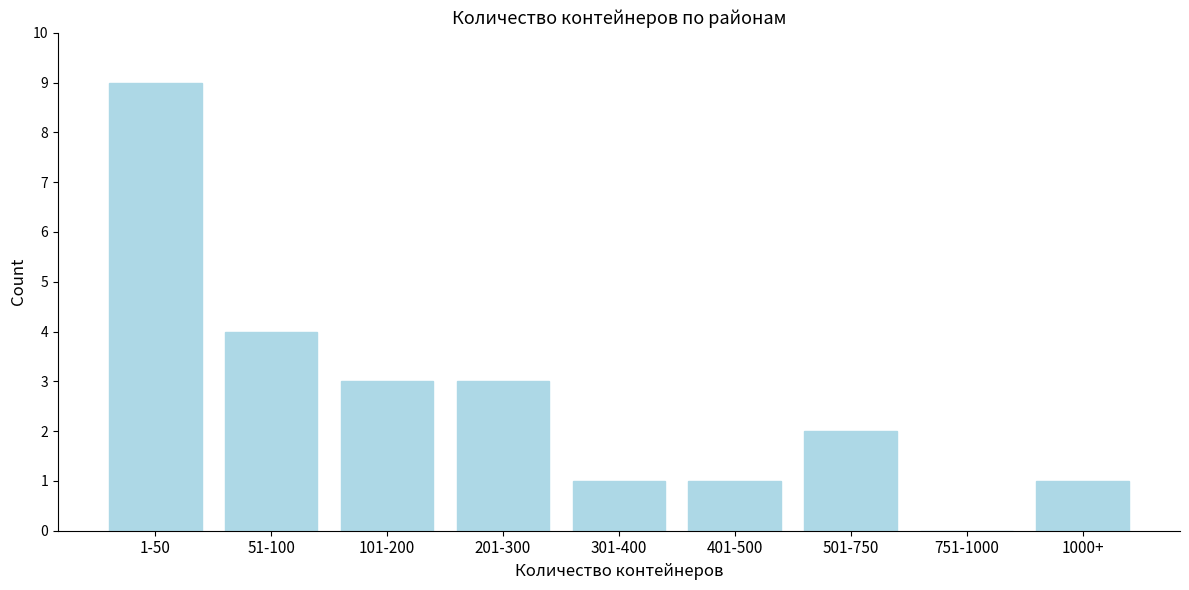

Reading left to right, extract all data points from this chart.

1-50=9	51-100=4	101-200=3	201-300=3	301-400=1	401-500=1	501-750=2	751-1000=0	1000+=1